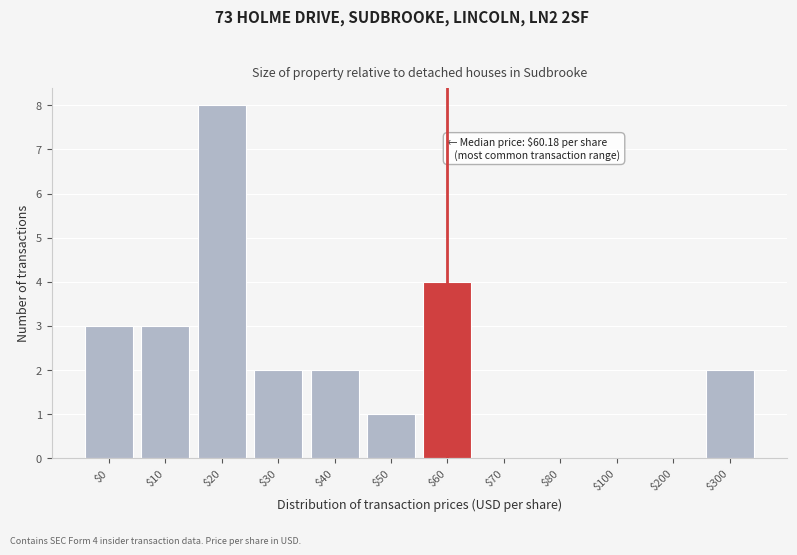

What is the greatest value displayed?

8